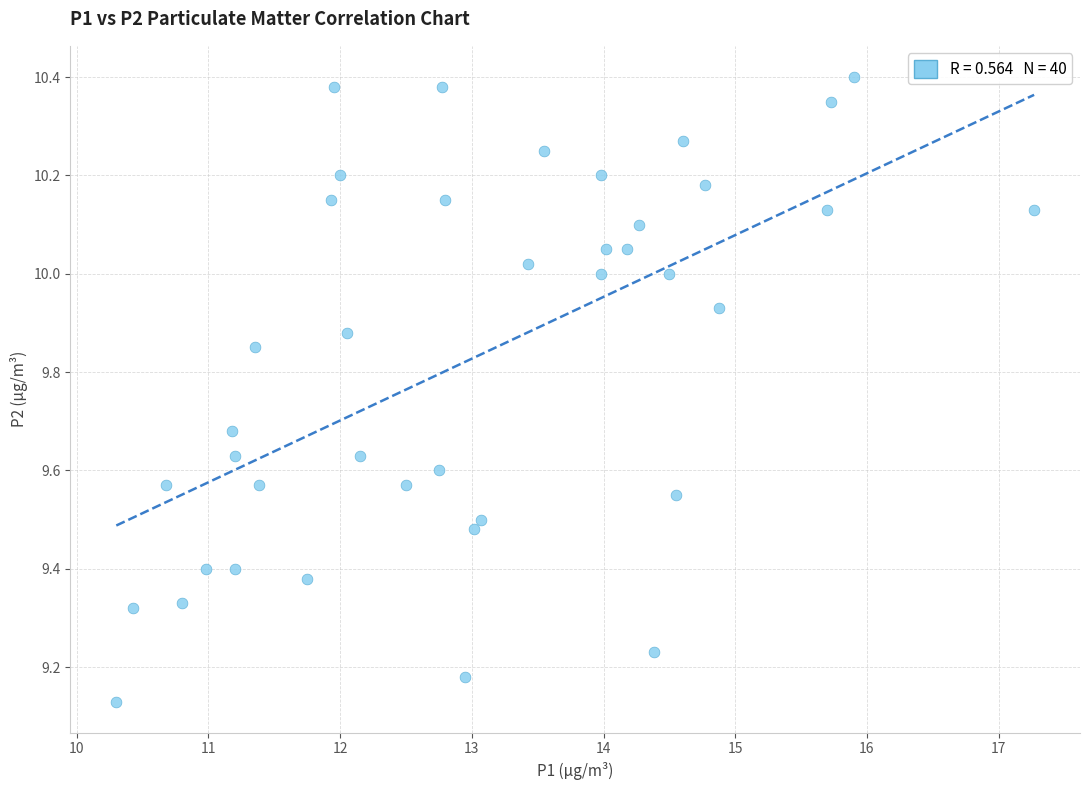

What is the range of X values (max minus min)?

7.0